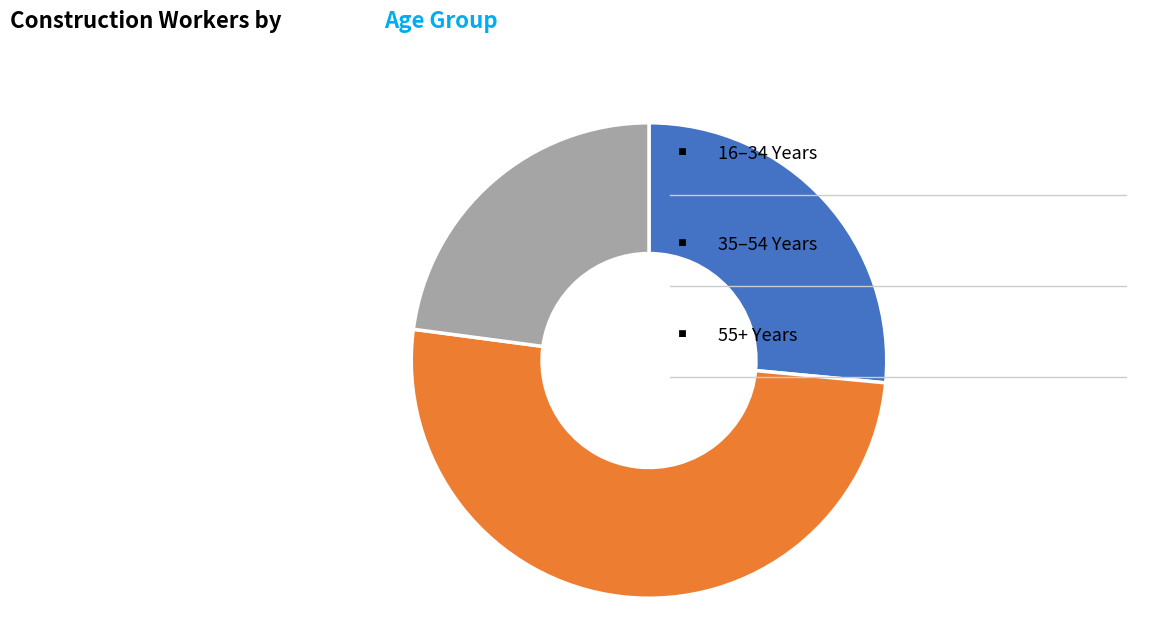

Is there any slice that represents more than half of the pie?

Yes